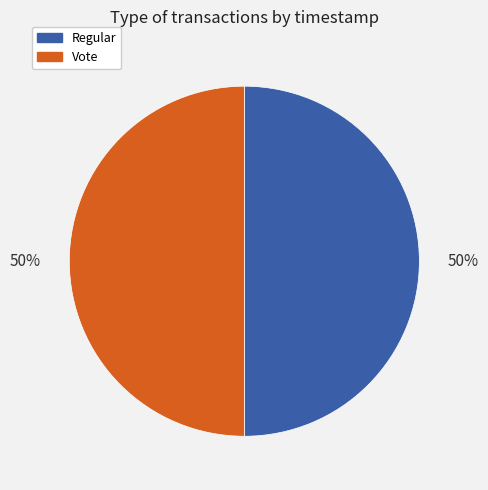

Combined, do Regular and Vote account for over 50%?

Yes